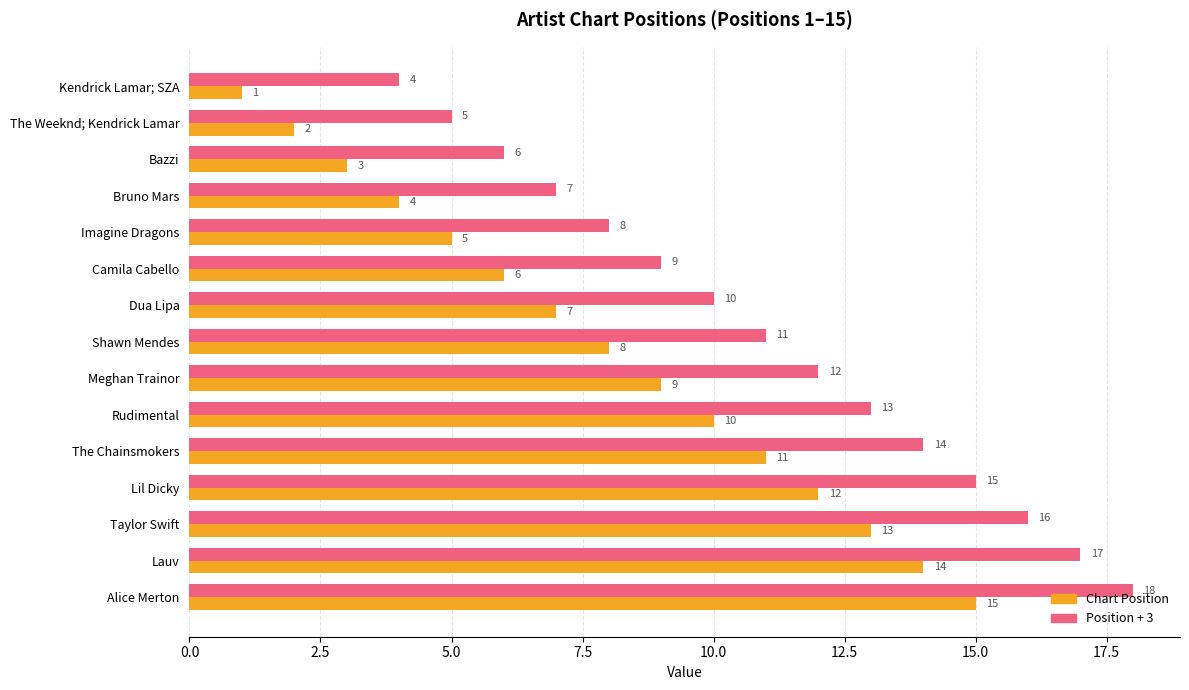

What is the difference between the maximum and second lowest values in the Chart Position series?

13